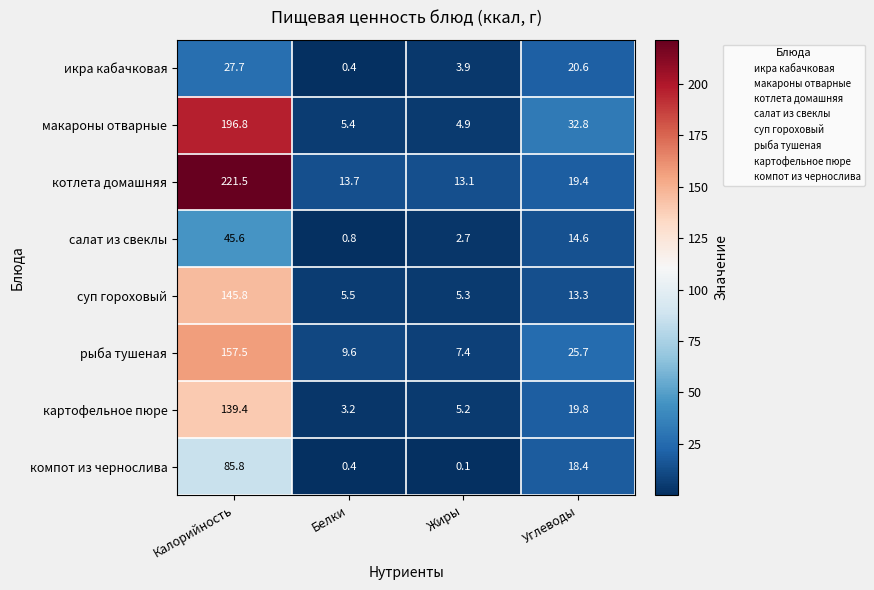

What is the sum of all икра кабачковая values?

52.6